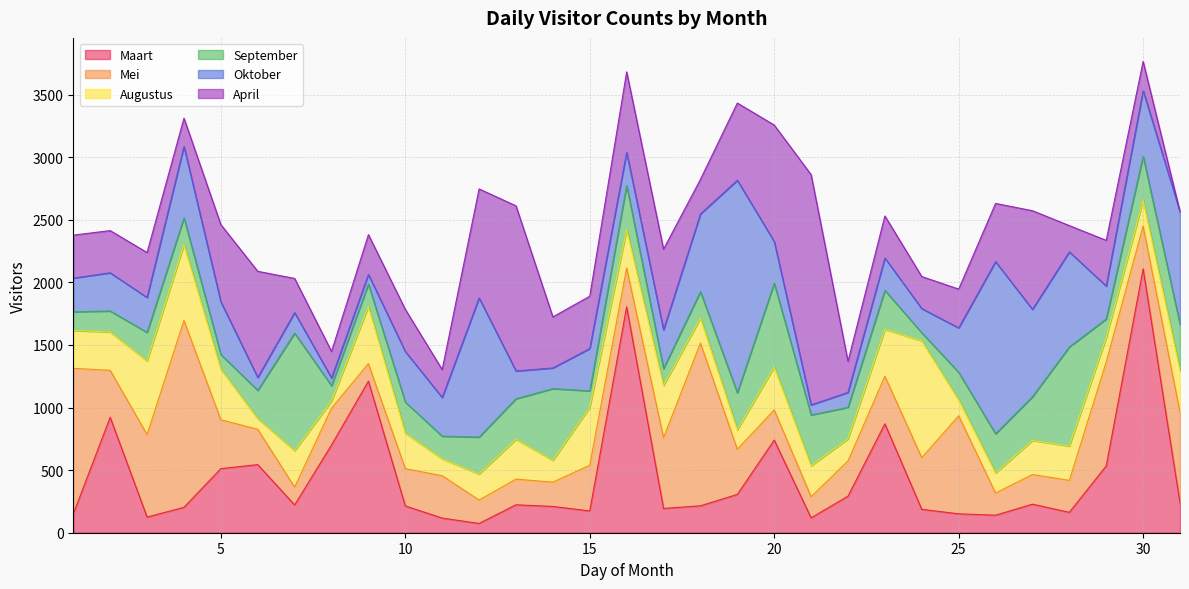

Which label corresponds to the largest value in the chart?

30